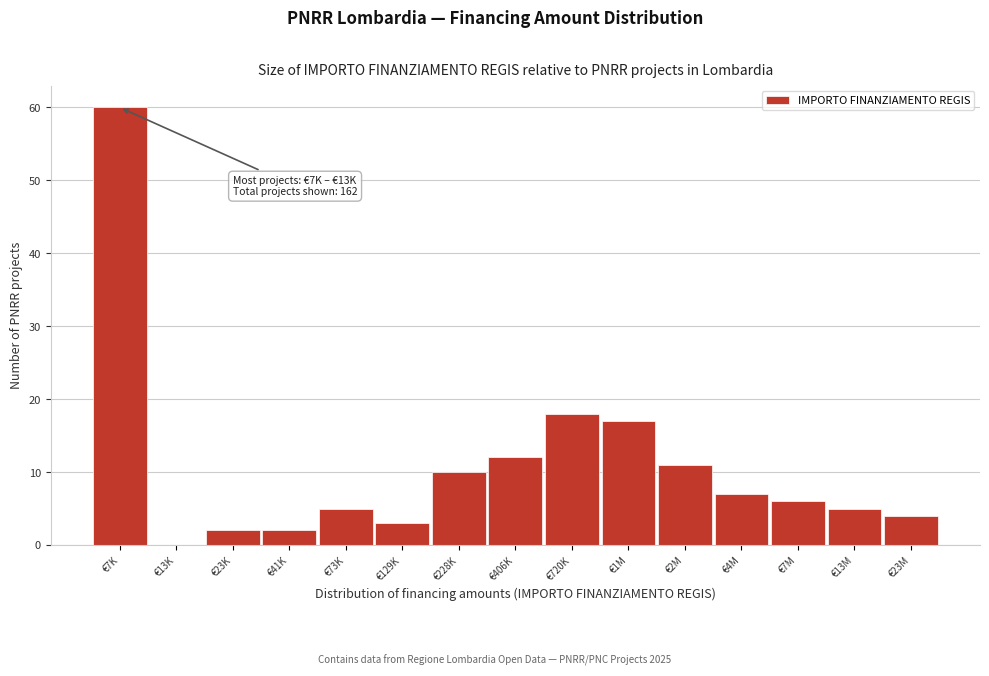

Reading left to right, what are all the values shown in this chart?

€7K=60	€13K=0	€23K=2	€41K=2	€73K=5	€129K=3	€228K=10	€406K=12	€720K=18	€1M=17	€2M=11	€4M=7	€7M=6	€13M=5	€23M=4